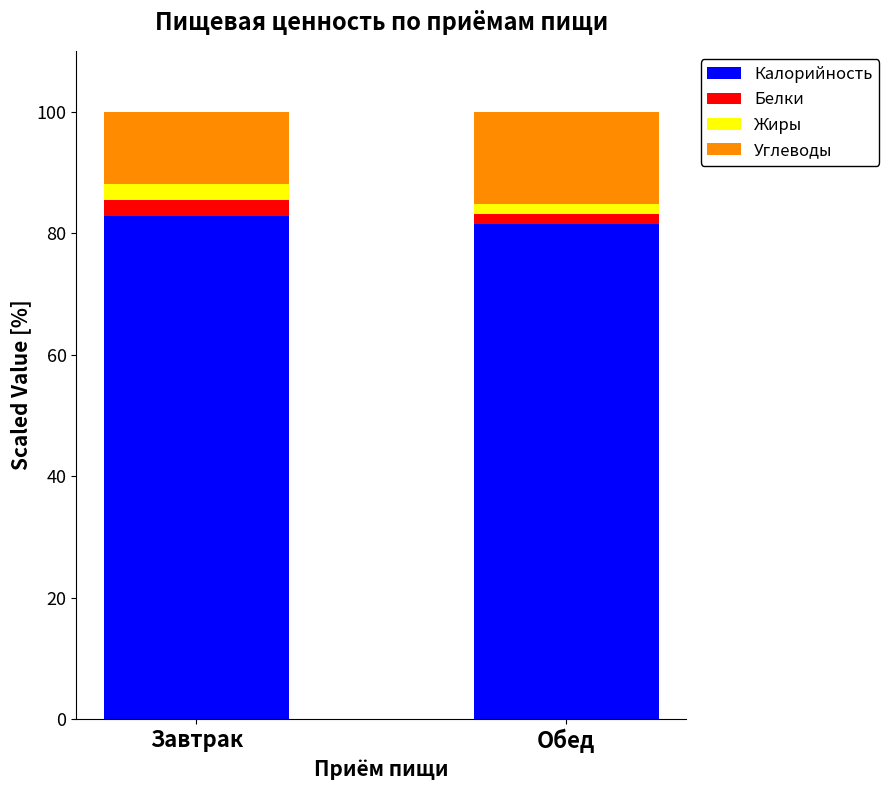

Count the number of categories in the chart.

2